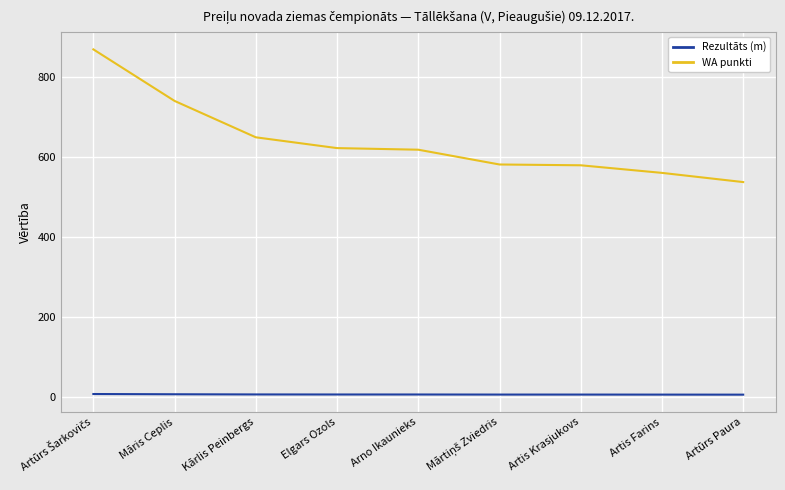

What are all the series names shown in the legend?

Rezultāts (m), WA punkti